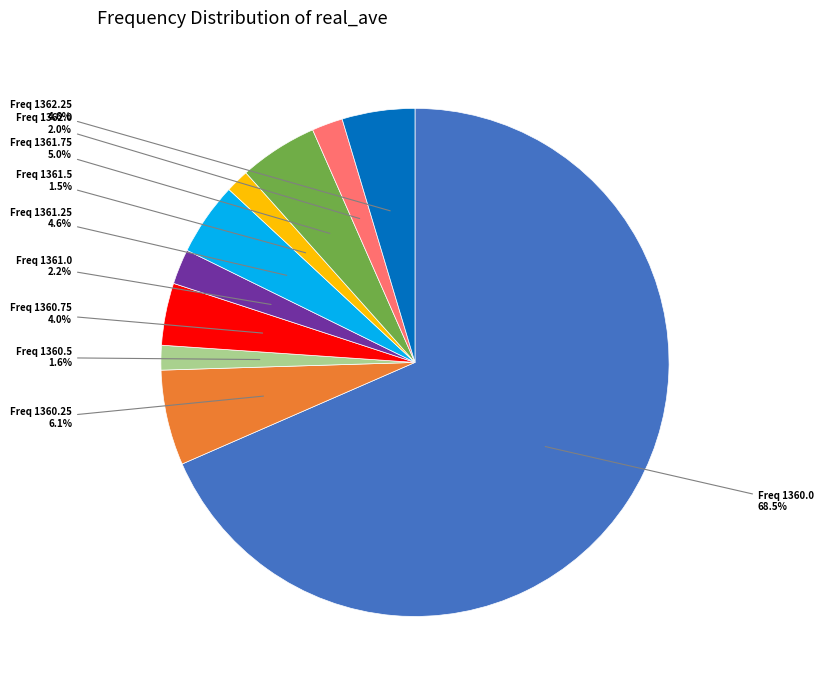

Does any single category account for the majority?

Yes